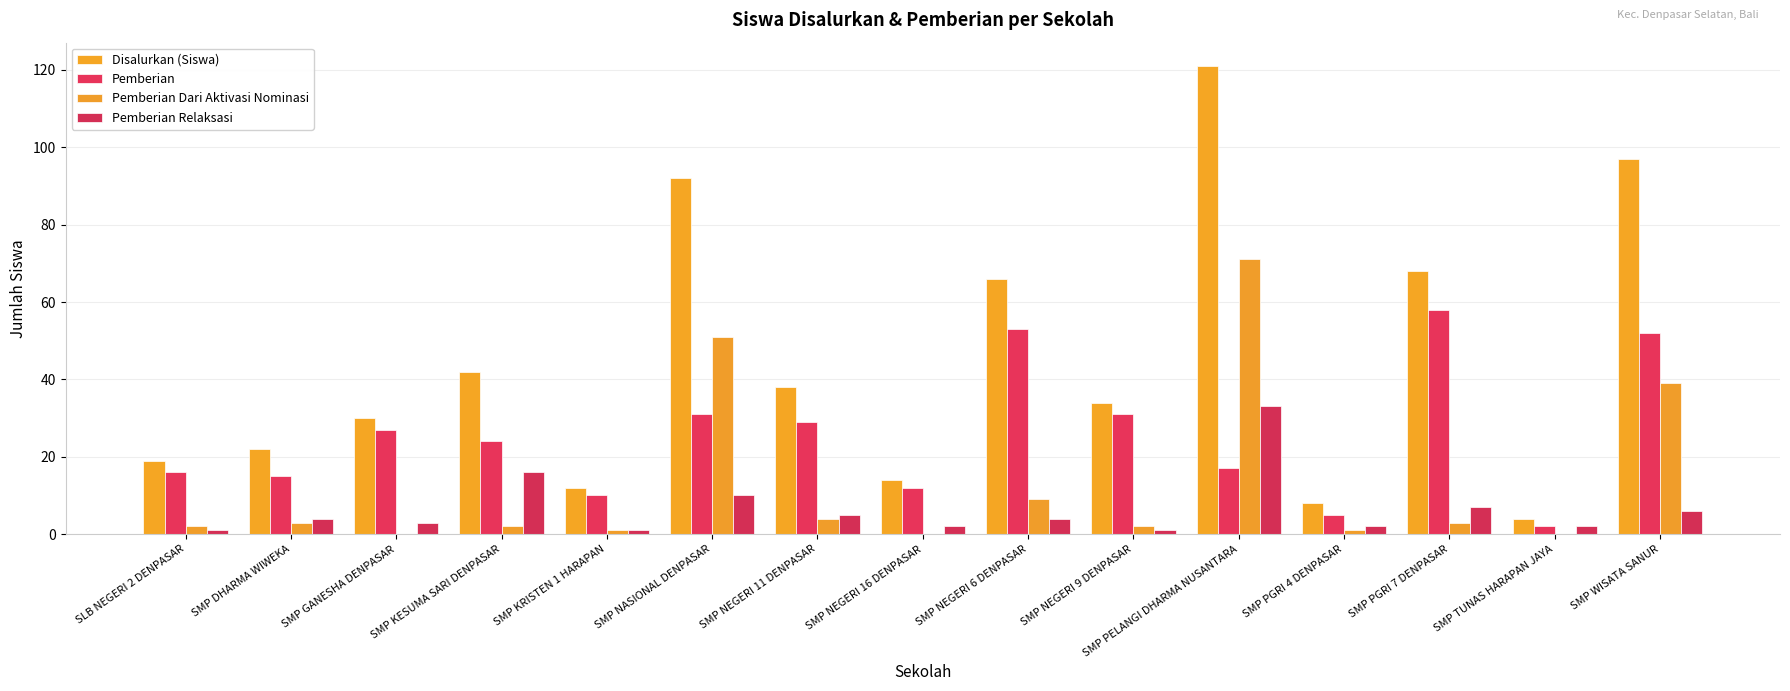

Count the number of data series in this chart.

4